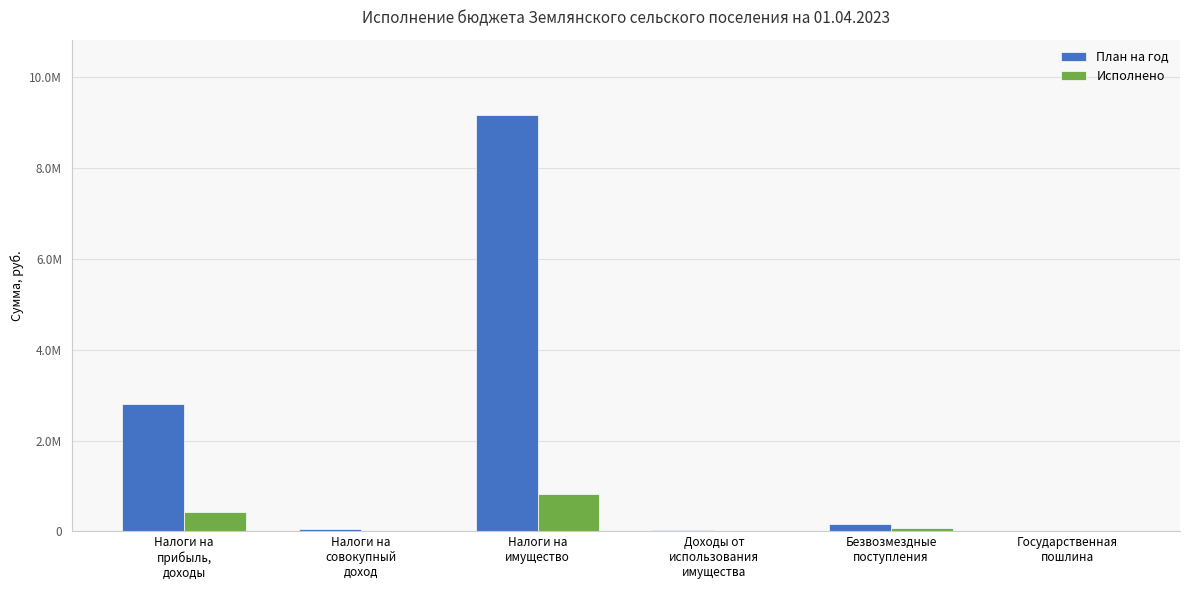

Reading left to right, list all the values displayed in this chart.

План на год: Налоги на
прибыль,
доходы=2814000.0	Налоги на
совокупный
доход=55000.0	Налоги на
имущество=9181000.0	Доходы от
использования
имущества=19000.0	Безвозмездные
поступления=154000.0	Государственная
пошлина=0.0
Исполнено: Налоги на
прибыль,
доходы=427544.9	Налоги на
совокупный
доход=754.8	Налоги на
имущество=821661.6	Доходы от
использования
имущества=0.0	Безвозмездные
поступления=71645.0	Государственная
пошлина=0.0